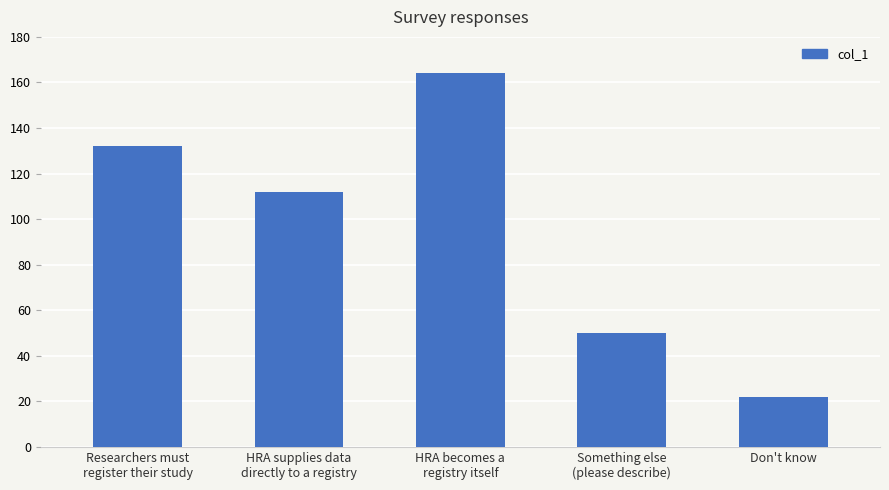

What is the greatest value displayed?

164